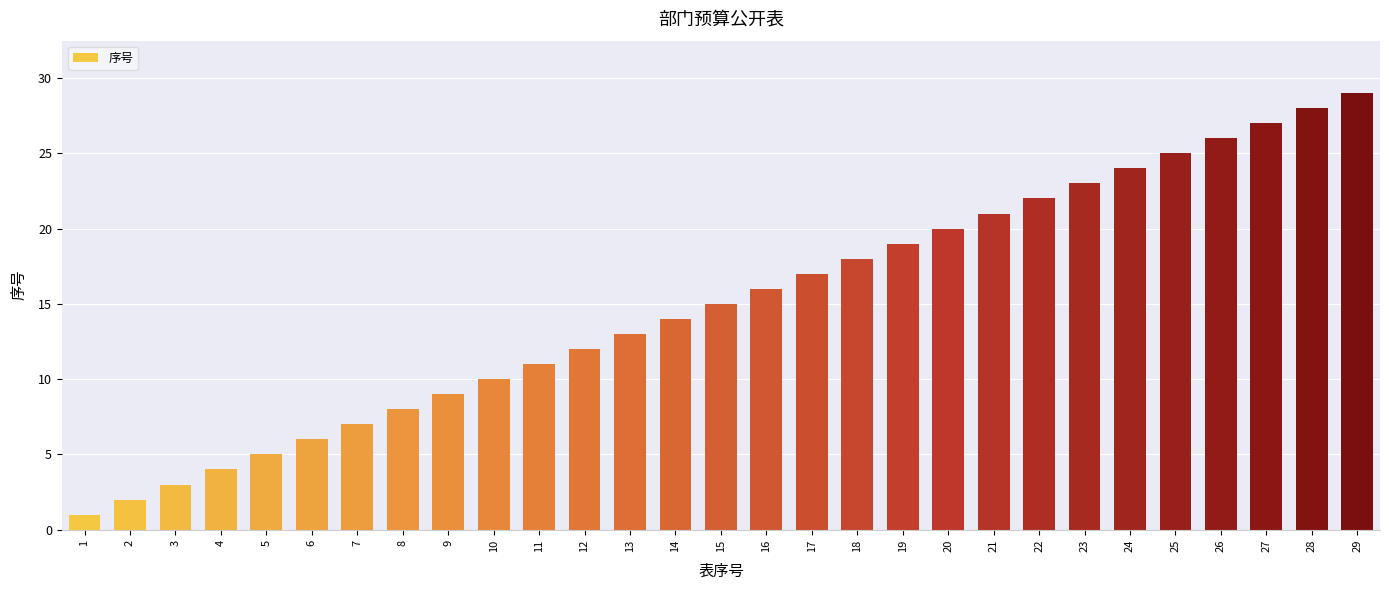

True or false: the data shows 25 at 25.

True